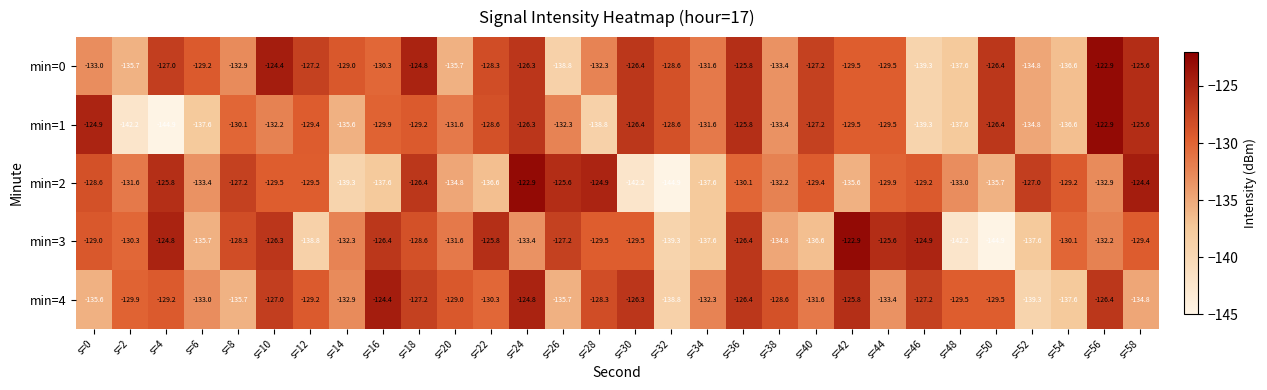

What is the spread (max minus min) of values at s=42?

12.7